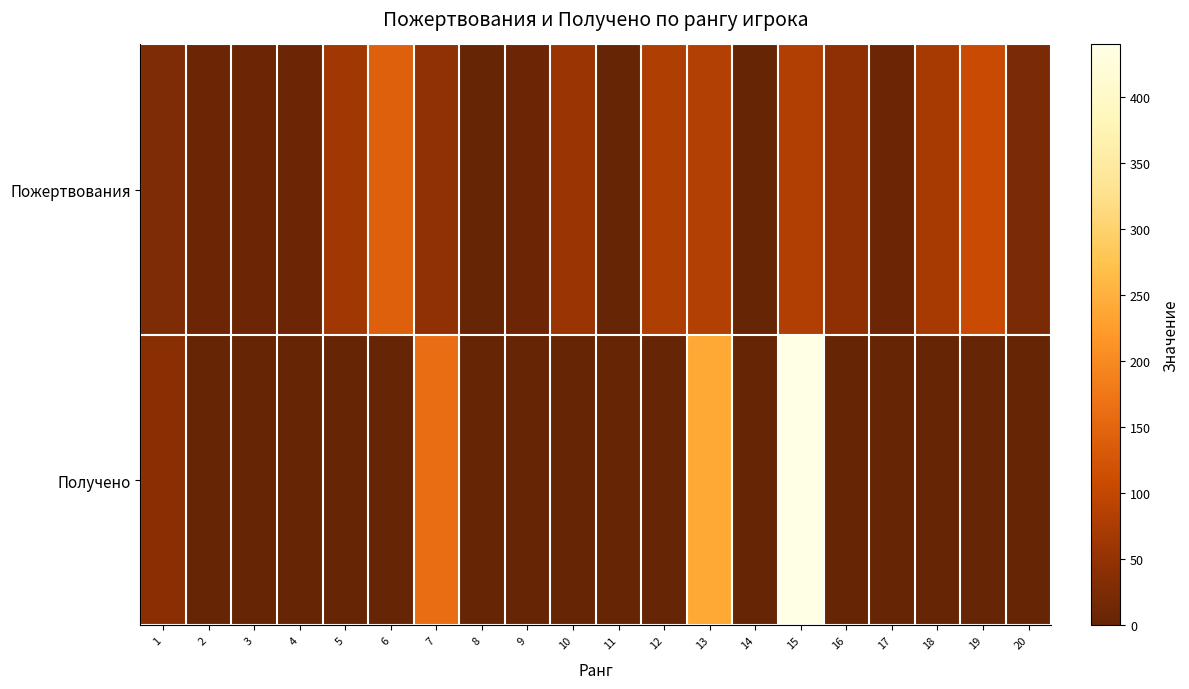

Which label corresponds to the smallest value in the chart?

8